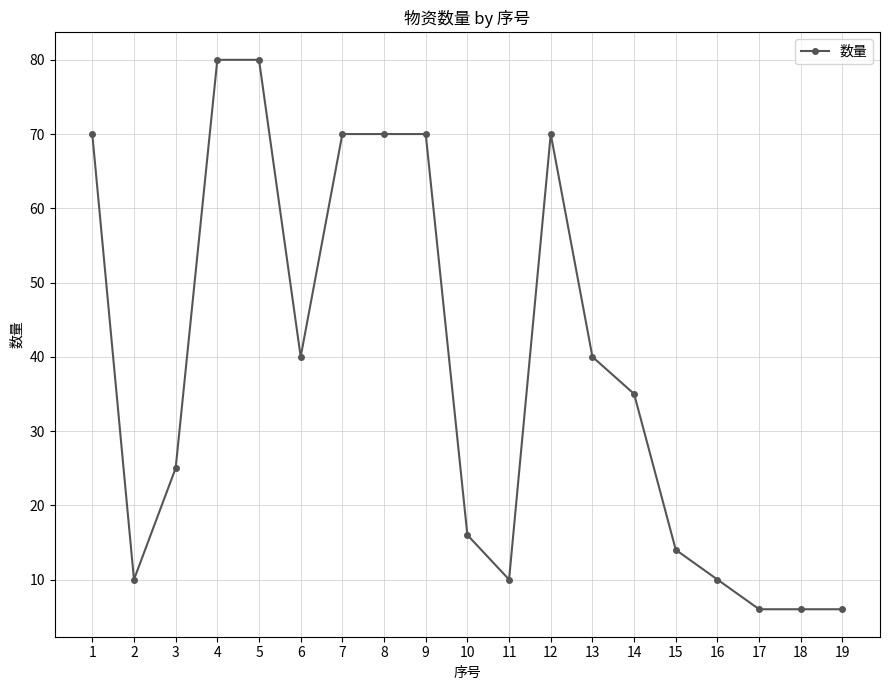

Where is the first local minimum?

2